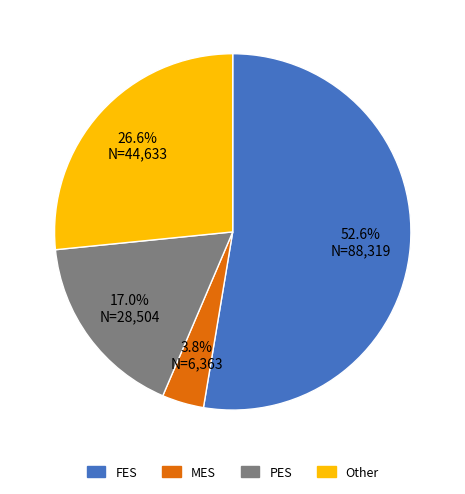

Is there a majority slice in this chart?

Yes